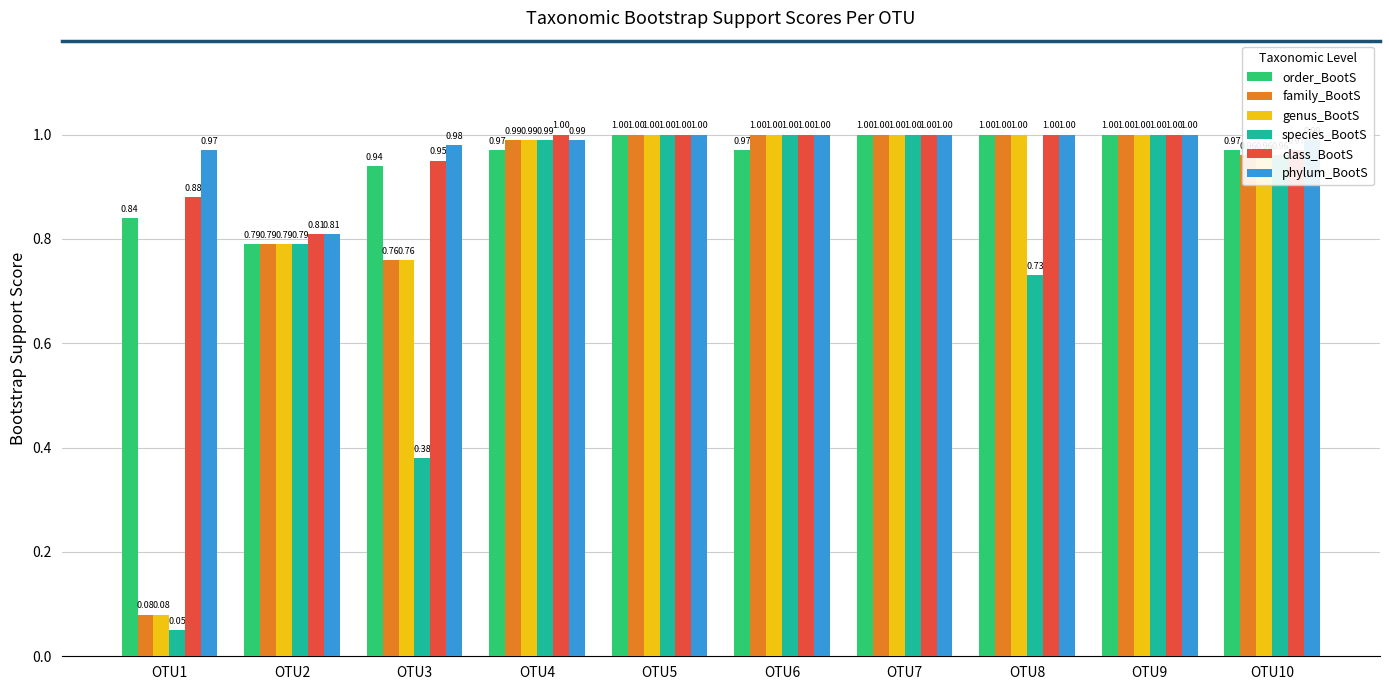

What is the total value across all series at OTU6?

6.0